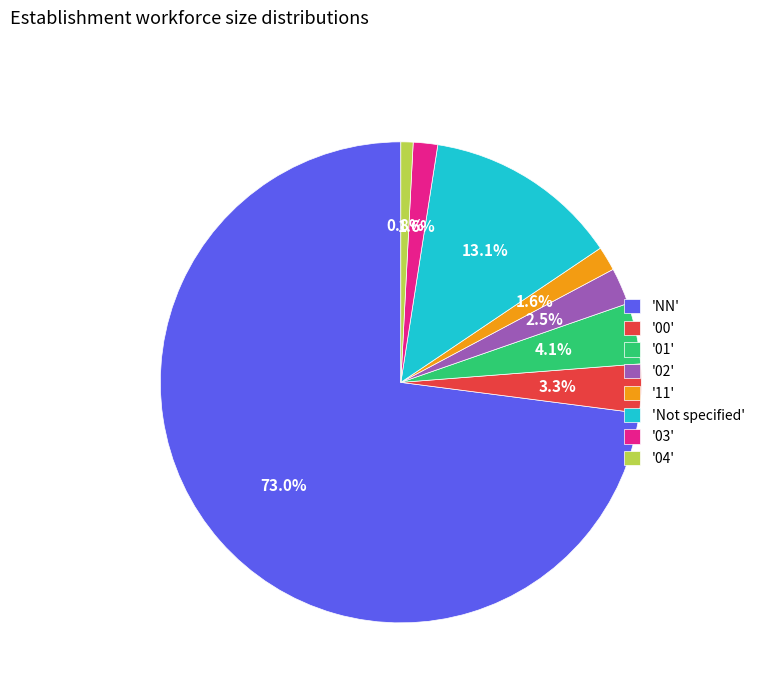

What is the ratio of the value at '11' to the value at '01'?

0.4